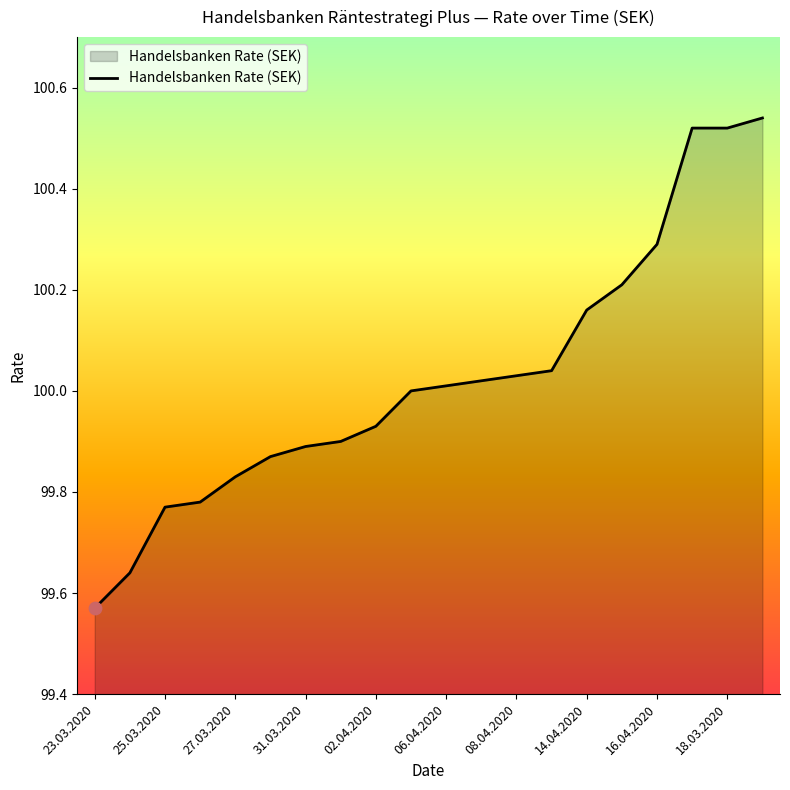

What is the difference between the maximum and minimum values?

1.0